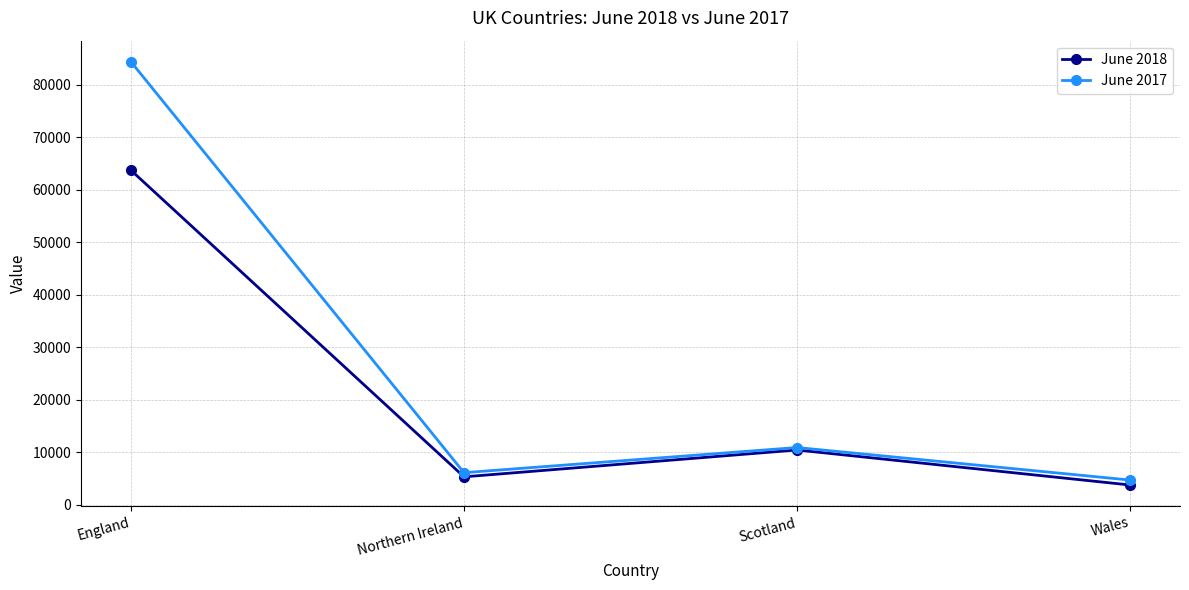

At how many categories does at least one series exceed 49417?

1